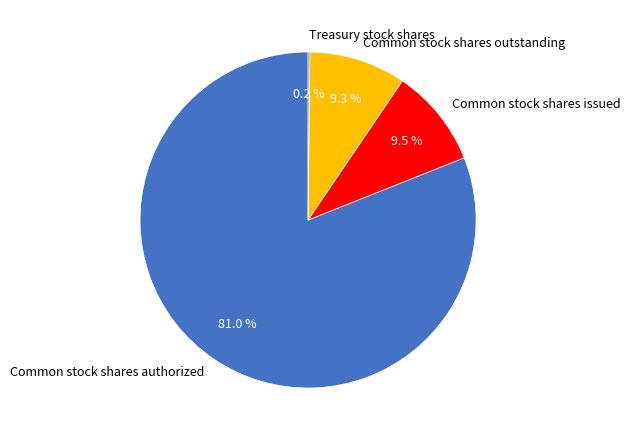

What percentage do Common stock shares outstanding and Common stock shares authorized together represent?

90.3%